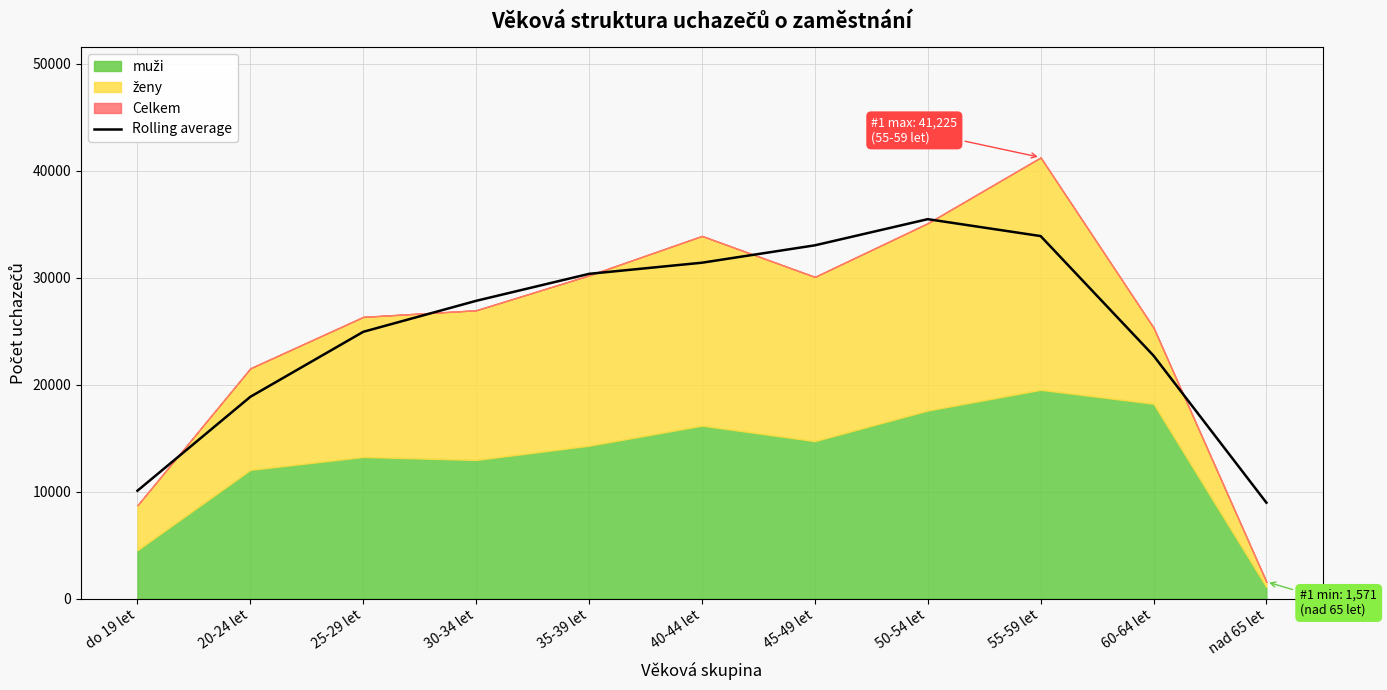

The value of Rolling average at 60-64 let is 22708.3. True or false?

True